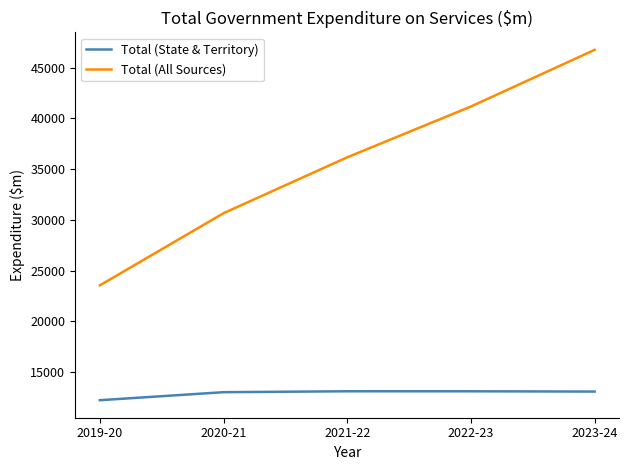

True or false: Total (State & Territory) and Total (All Sources) cross at least once.

False